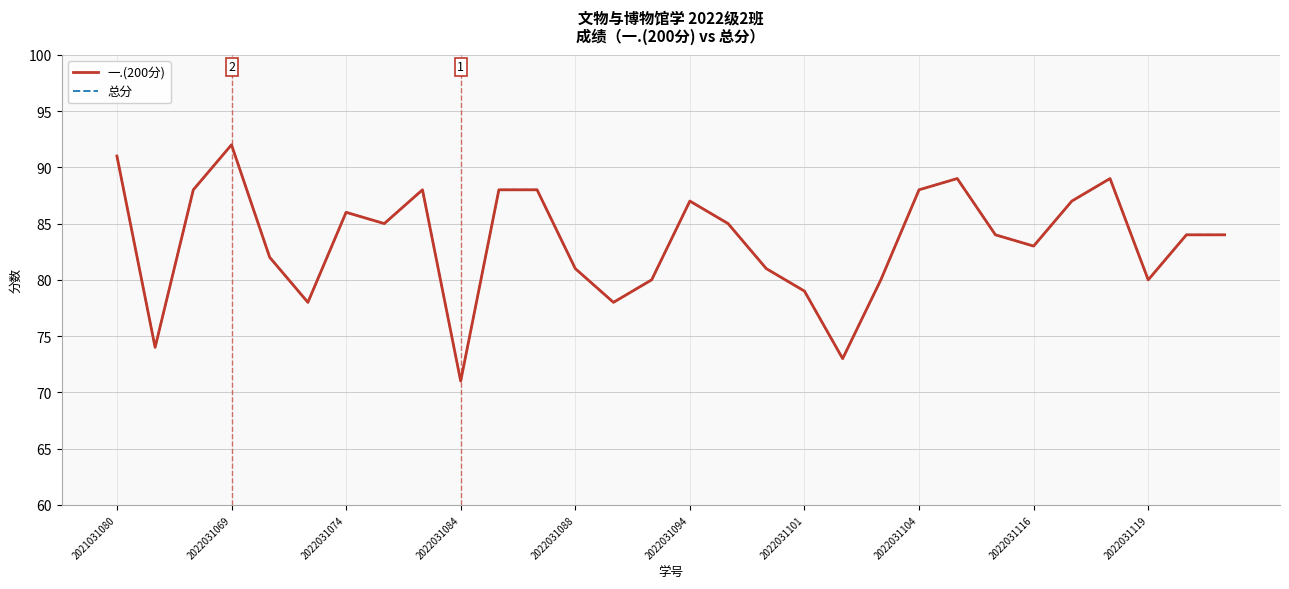

Where does the 总分 series first go above 84?

2021031080